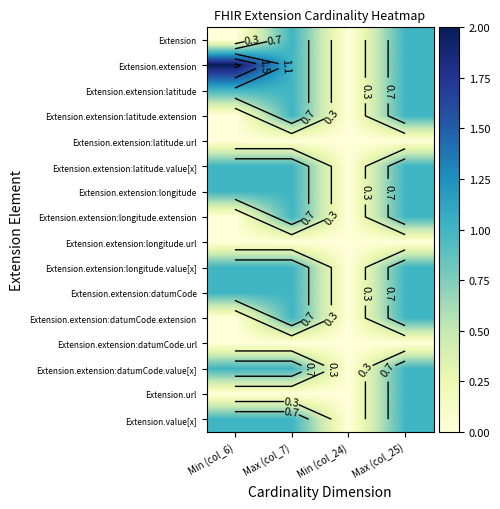

The Extension.extension series shows 1 at Max (col_25). True or false?

True